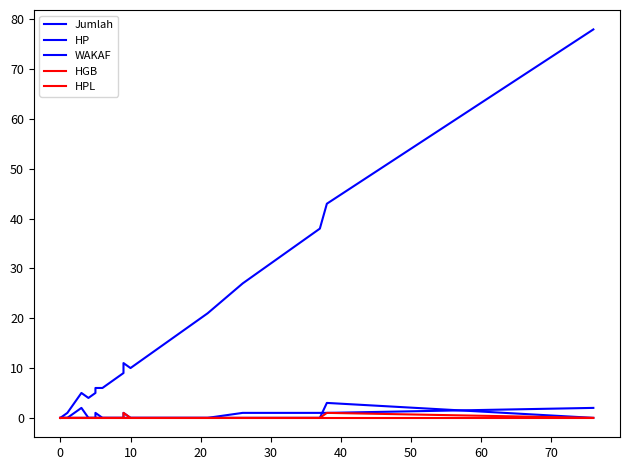

What is the value of the WAKAF point at the 18th from the left?

1